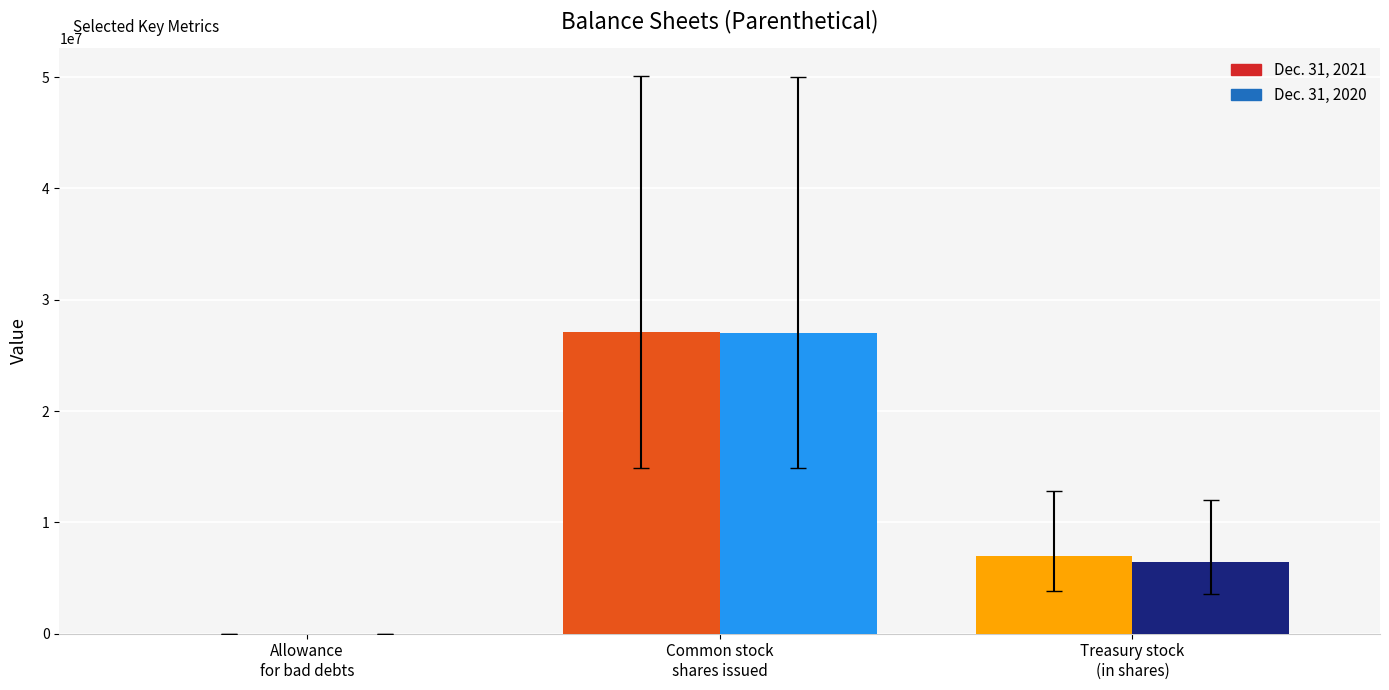

Which has a higher value, Common stock, shares issued (in shares) or Allowance for bad debts?

Common stock, shares issued (in shares)